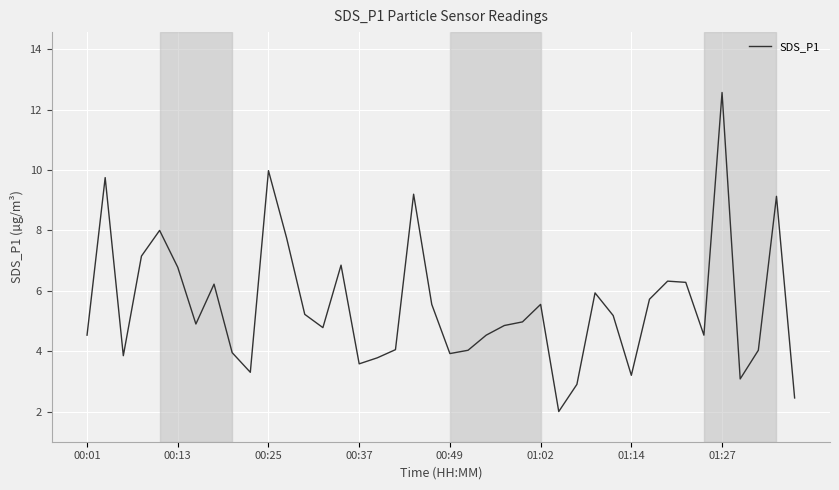

What is the sum of all values?

220.3